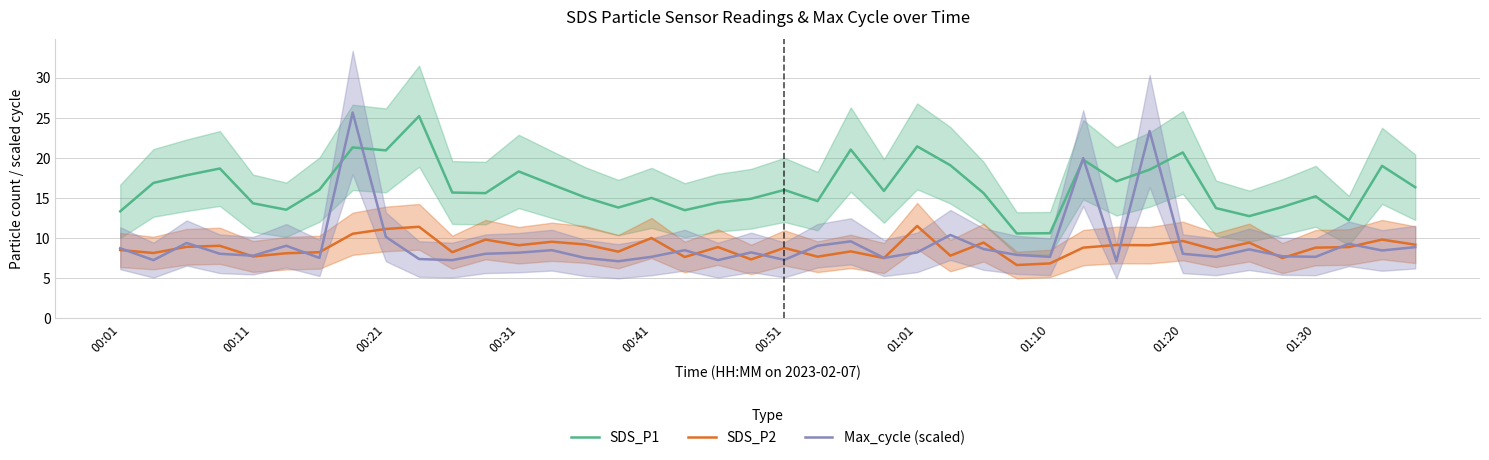

What is the highest value of the SDS_P2 series?

11.5